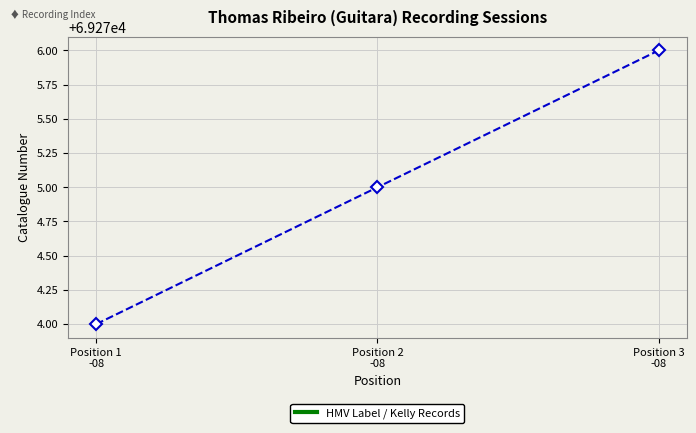

Between Position 3
-08 and Position 1
-08, which is larger?

Position 3
-08